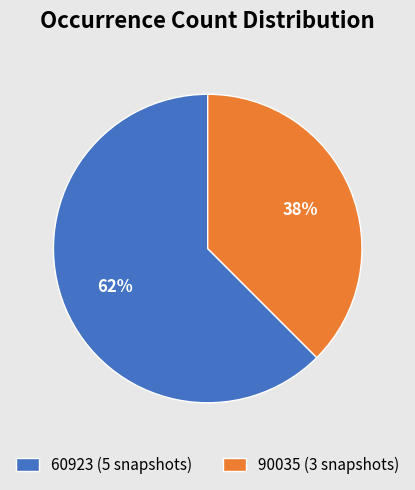

What is the majority slice?

60923 (5 snapshots)